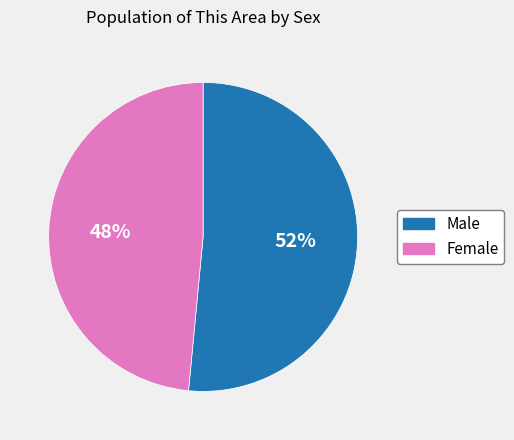

Which category has the biggest portion of the pie?

Male